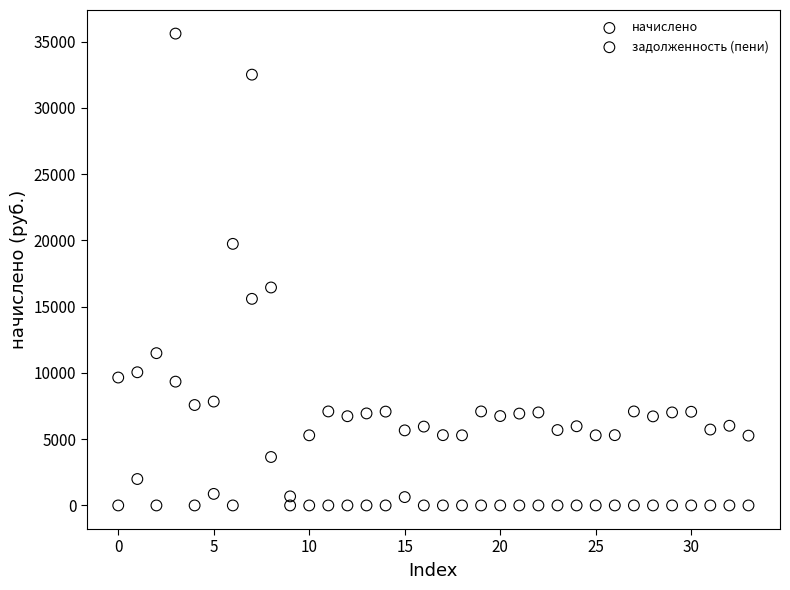

Across all data points, what is the range of Y values (max minus min)?

35599.7